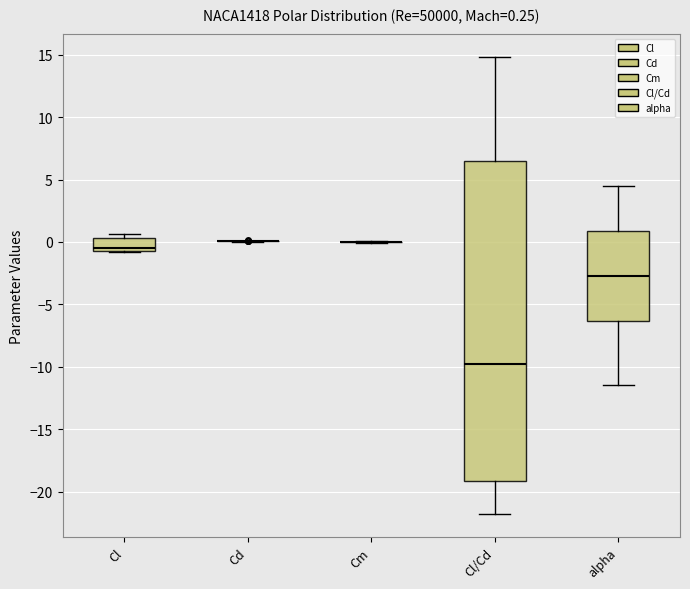

Which box is the tallest, from its lower edge to its upper edge?

Cl/Cd